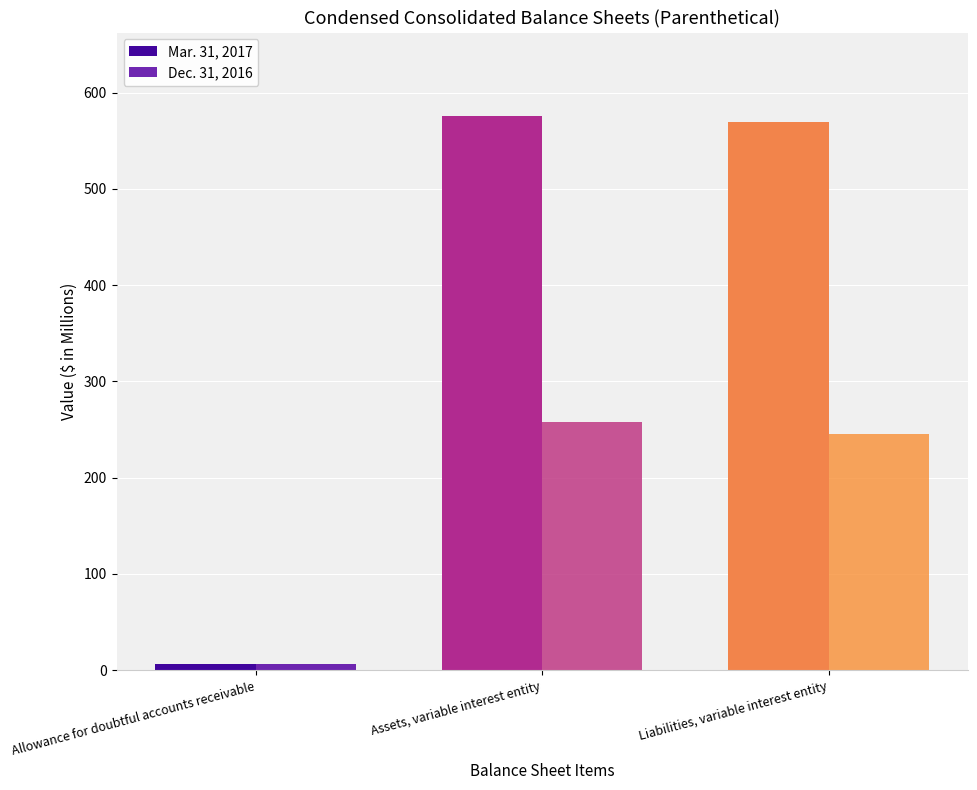

What is the difference between the highest and lowest values at Assets, variable interest entity?

318